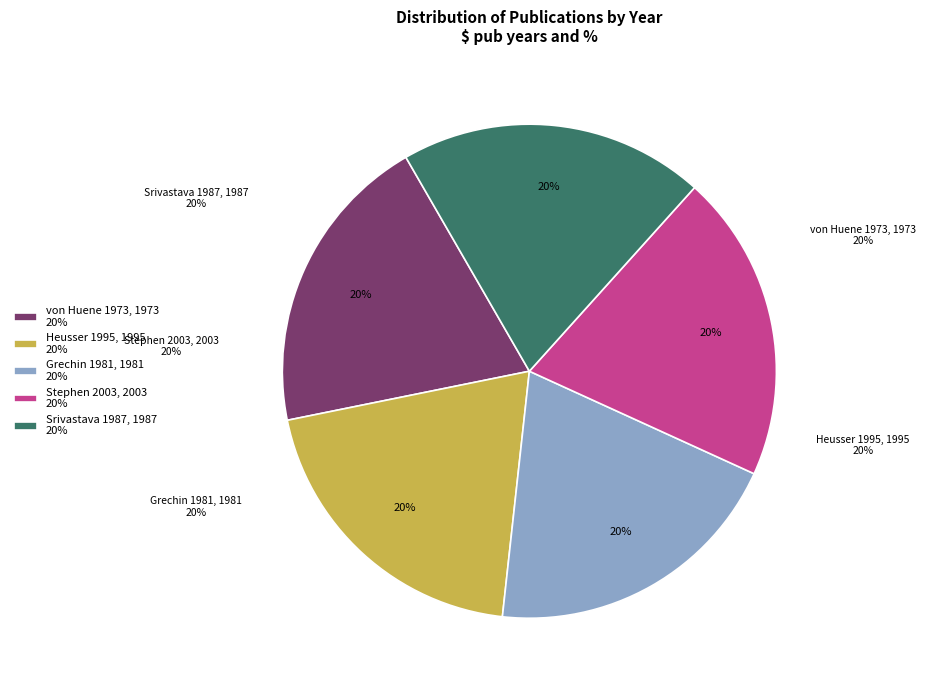

What is the largest slice in the pie chart?

Stephen 2003